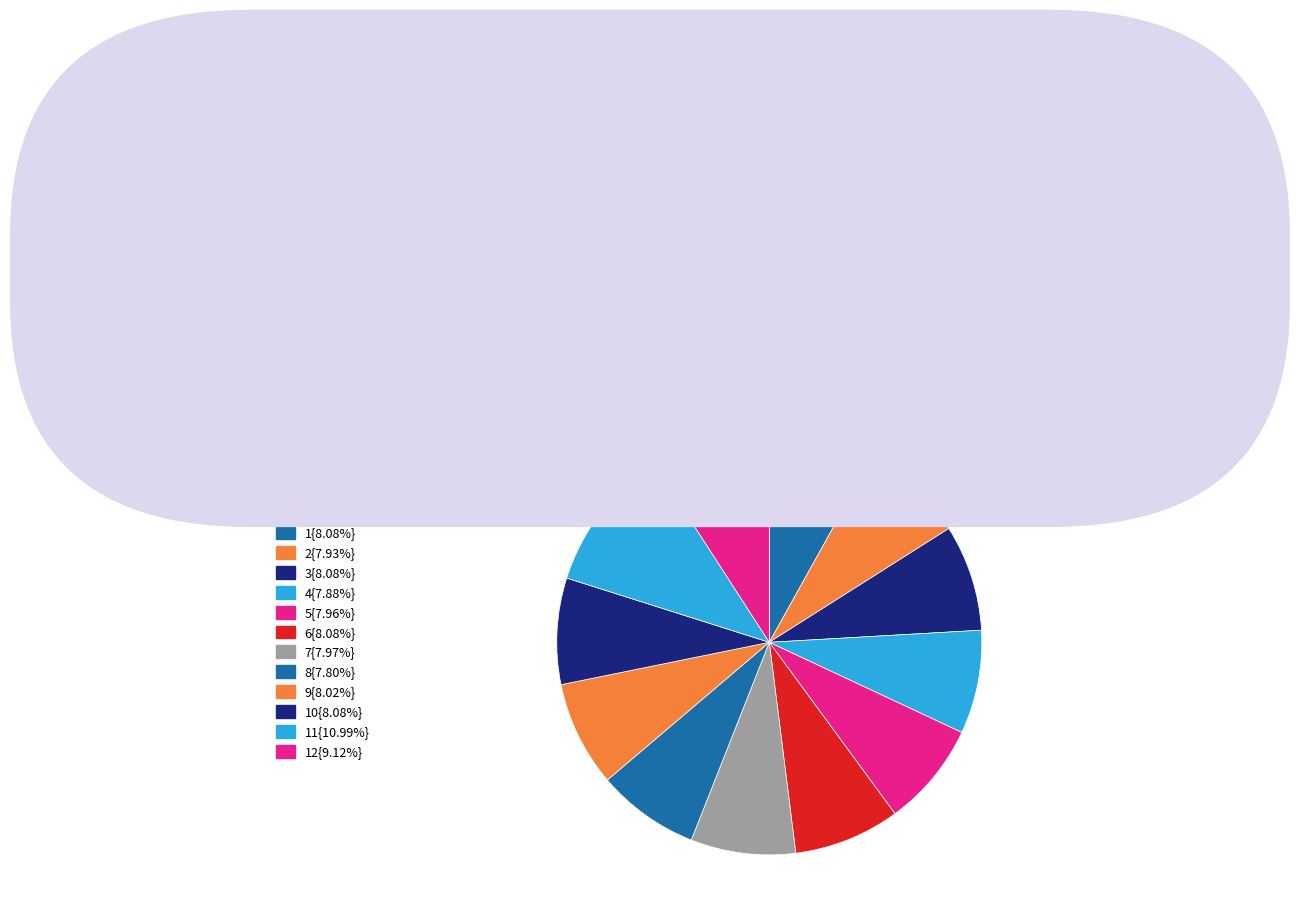

How many segments does this pie chart have?

12